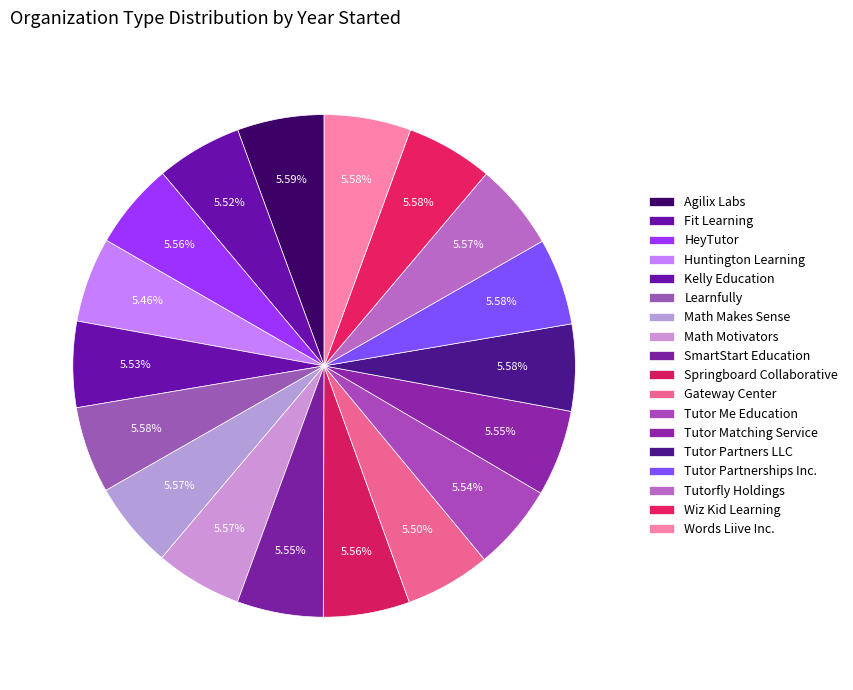

To the nearest percent, what percentage of the pie is Gateway Center?

6%